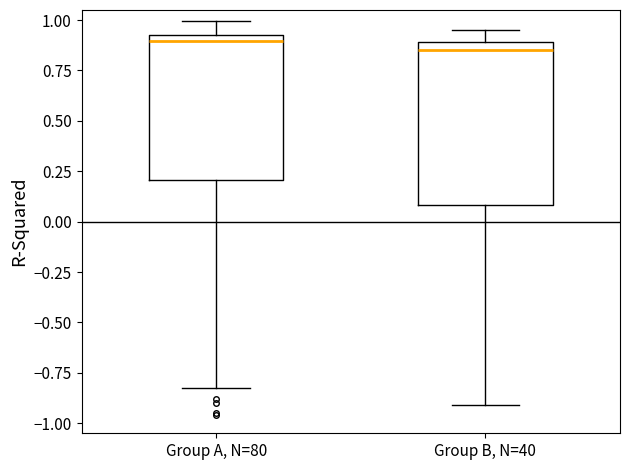

Where is the upper edge of the box for Group A, N=80 on the y-axis? The values are not printed on the chart, so give them approximately, as read against the axis.

0.95